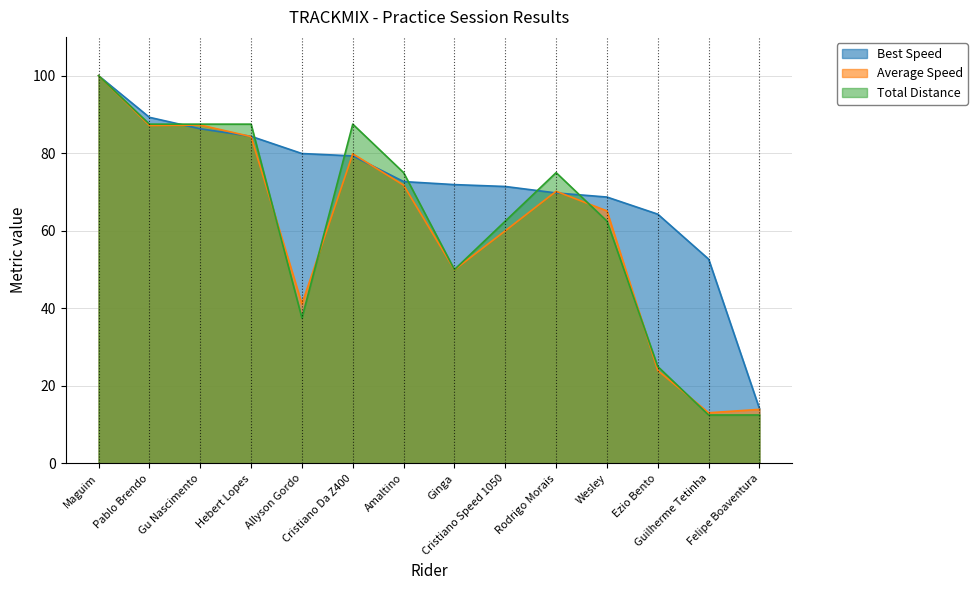

Which series has the largest total across all categories?

Best Speed